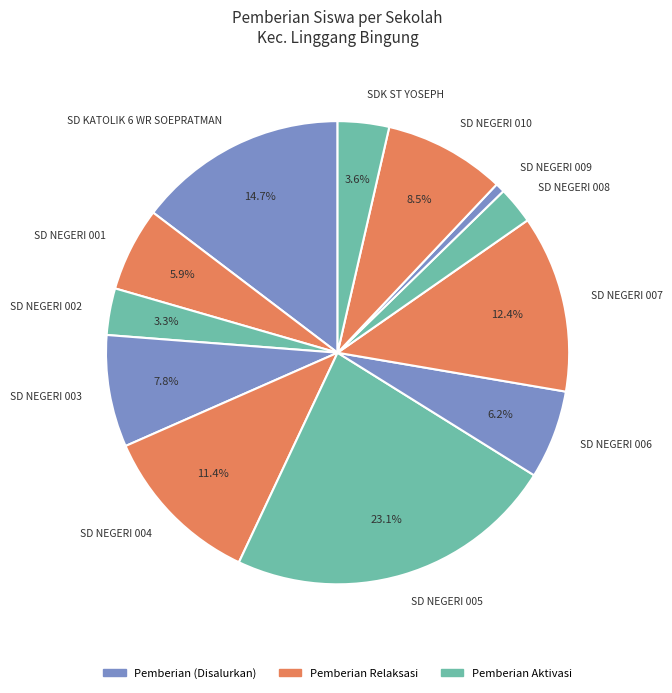

What is the smallest slice in the pie chart?

SD NEGERI 009